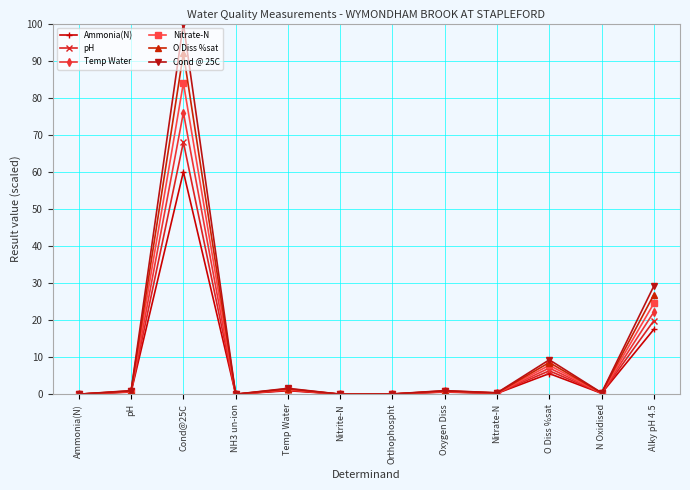

The value of O Diss %sat at Nitrite-N is 0.0. True or false?

True